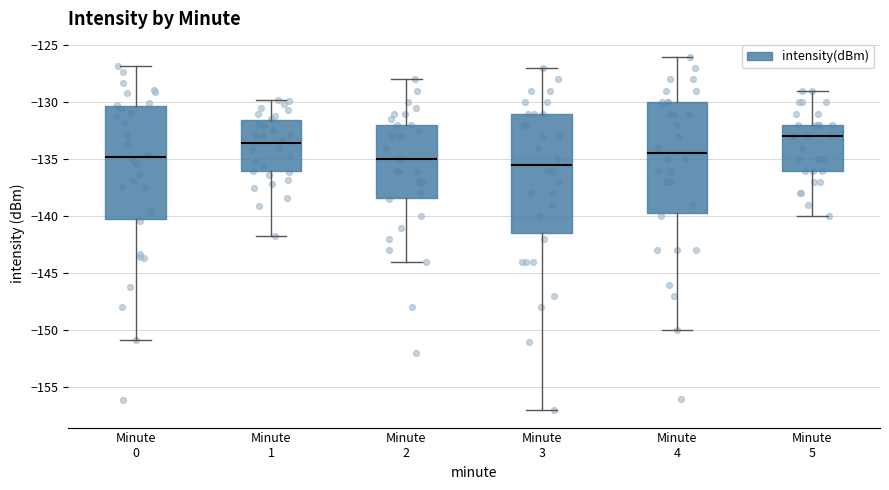

Which box has the lowest median line?

Minute 3